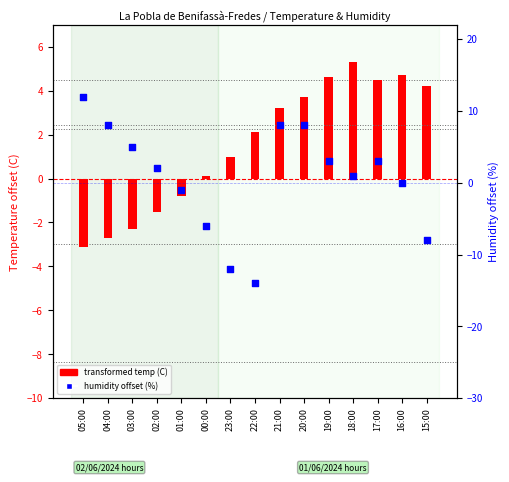

Is the value of transformed temp (C) at 15:00 greater than the value of humidity offset (%) at 17:00?

Yes